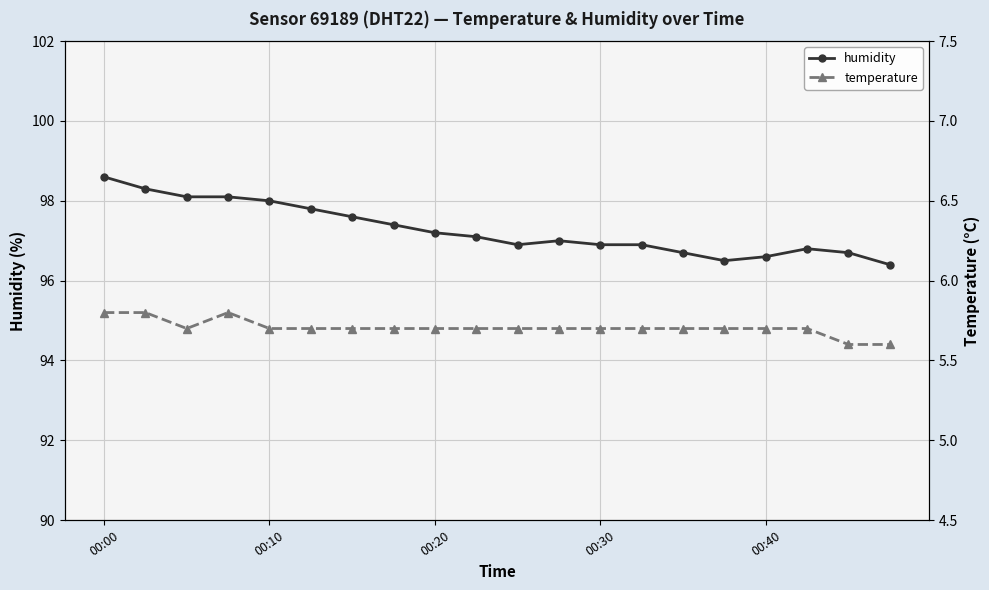

Is the value of temperature at 17 greater than the value of humidity at 5?

No